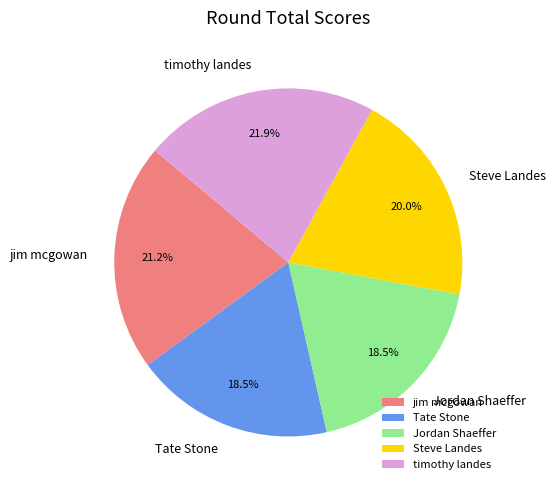

What percentage is NOT represented by timothy landes?

78.1%